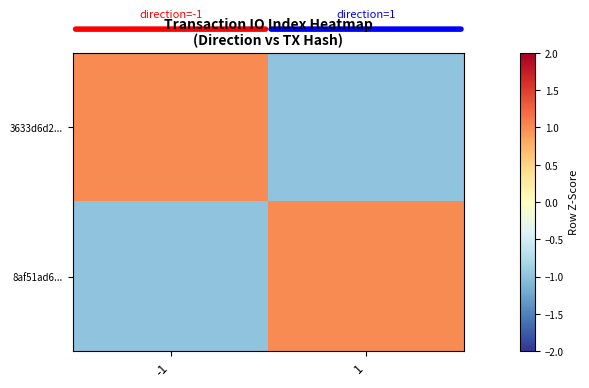

List the series in order of their peak value, highest first.

3633d6d2..., 8af51ad6...